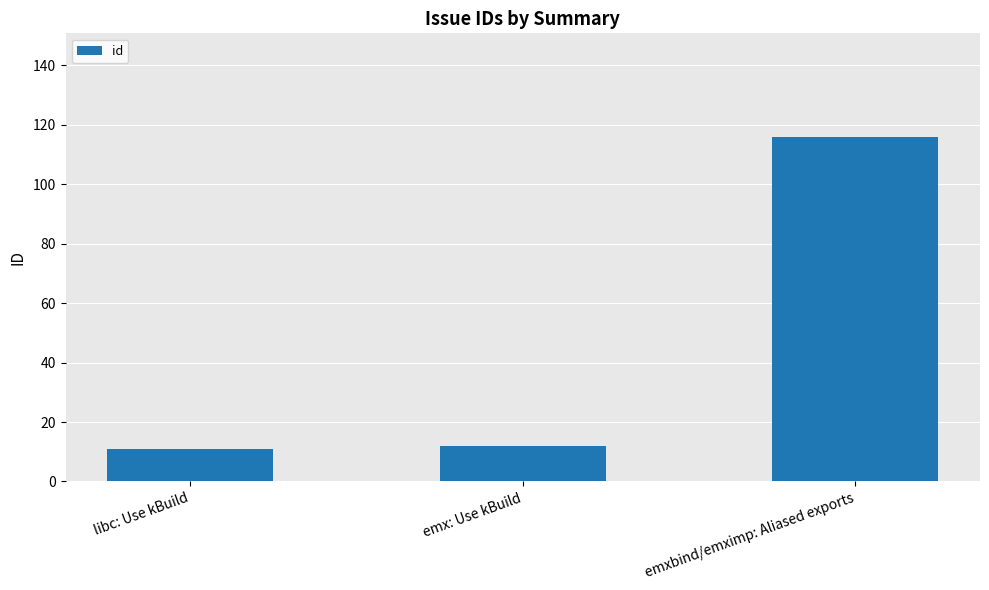

Reading left to right, transcribe all the data shown in this chart.

libc: Use kBuild=11	emx: Use kBuild=12	emxbind/emximp: Aliased exports=116